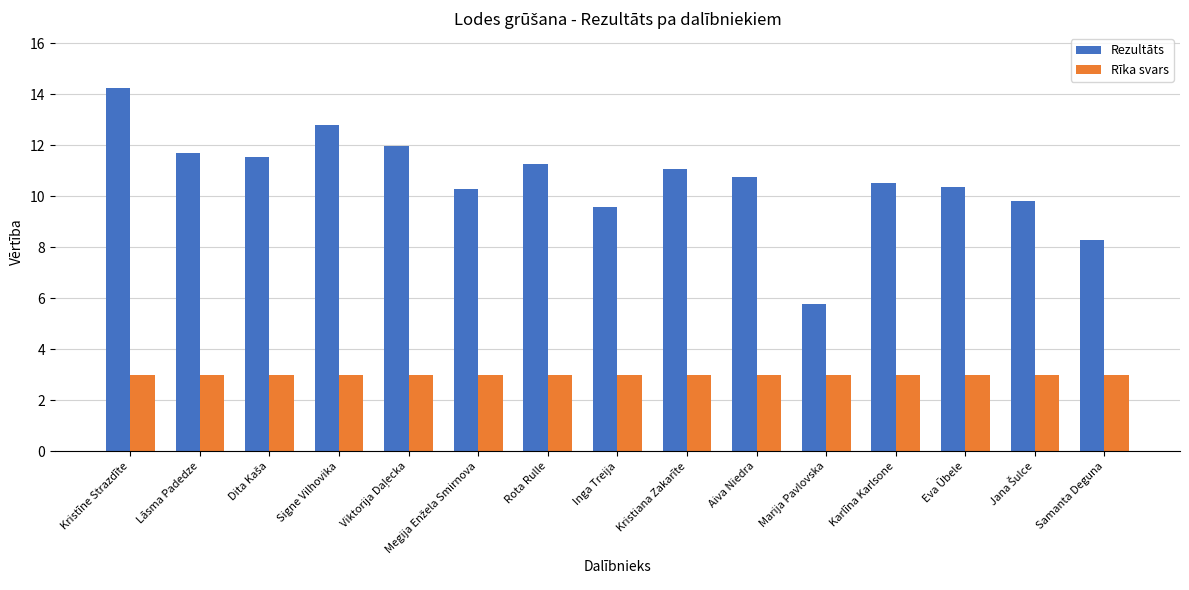

Read the Rezultāts value at Lāsma Padedze.

11.7